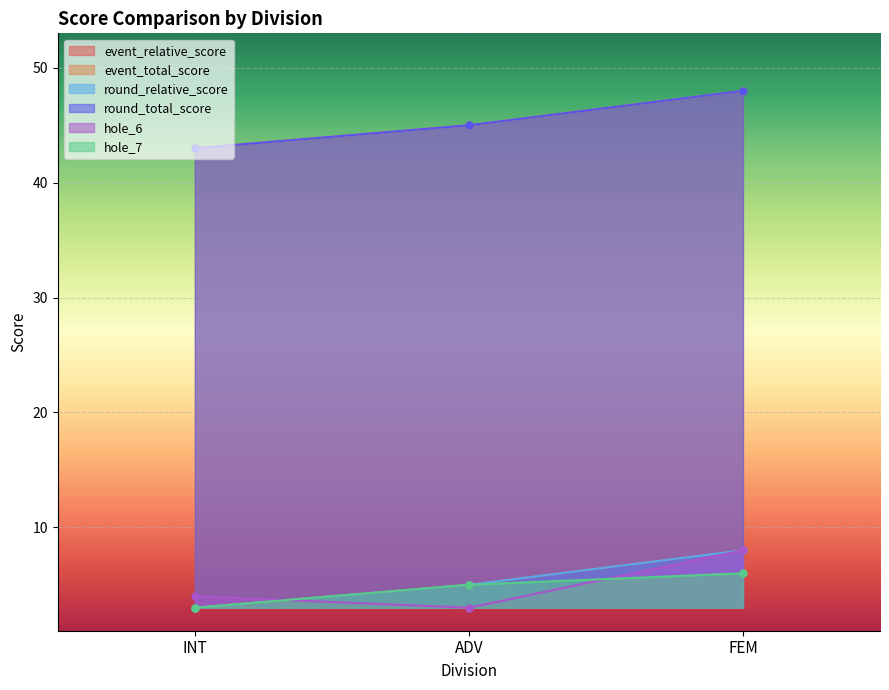

What are all the series names shown in the legend?

event_relative_score, event_total_score, round_relative_score, round_total_score, hole_6, hole_7